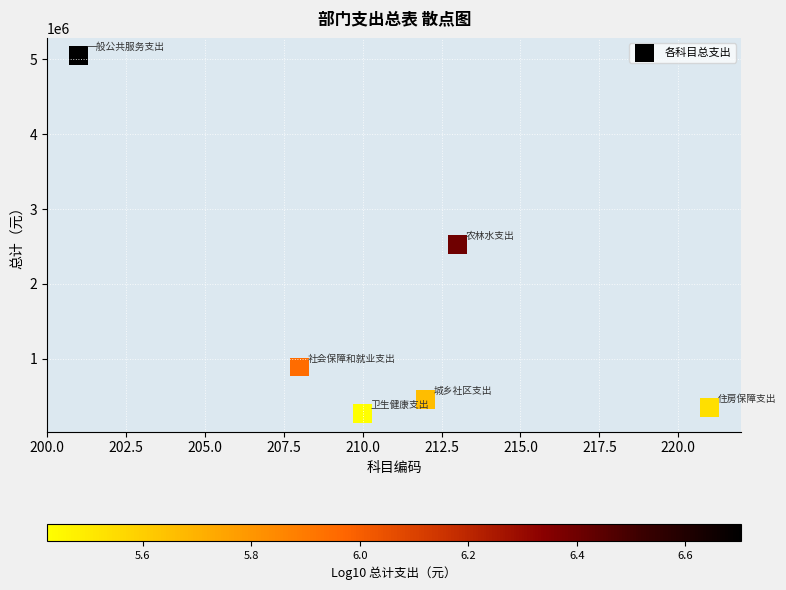

What Y value in the scatter plot is closest to 2656745?

2527406.5